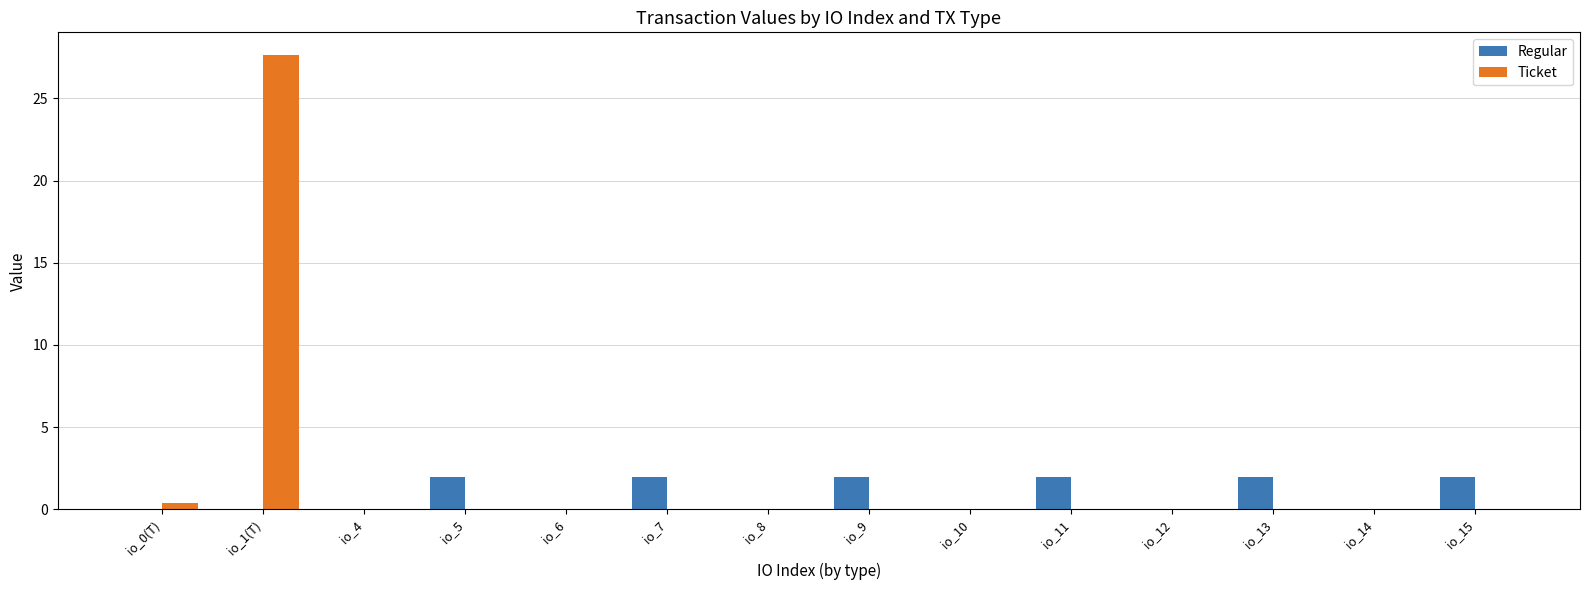

Are the bars horizontal?

No